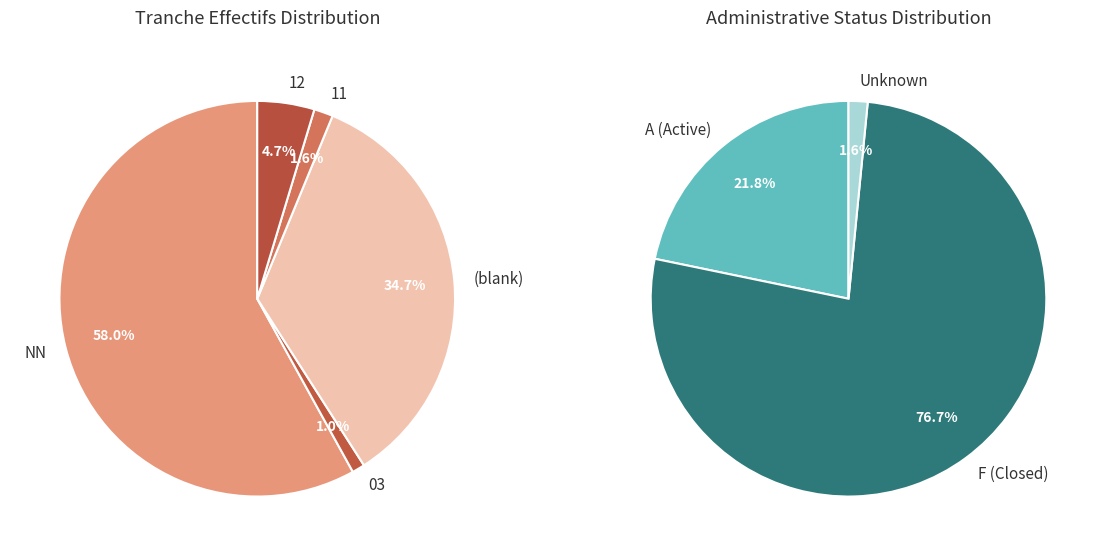

To the nearest percent, what is the average slice percentage?

20%